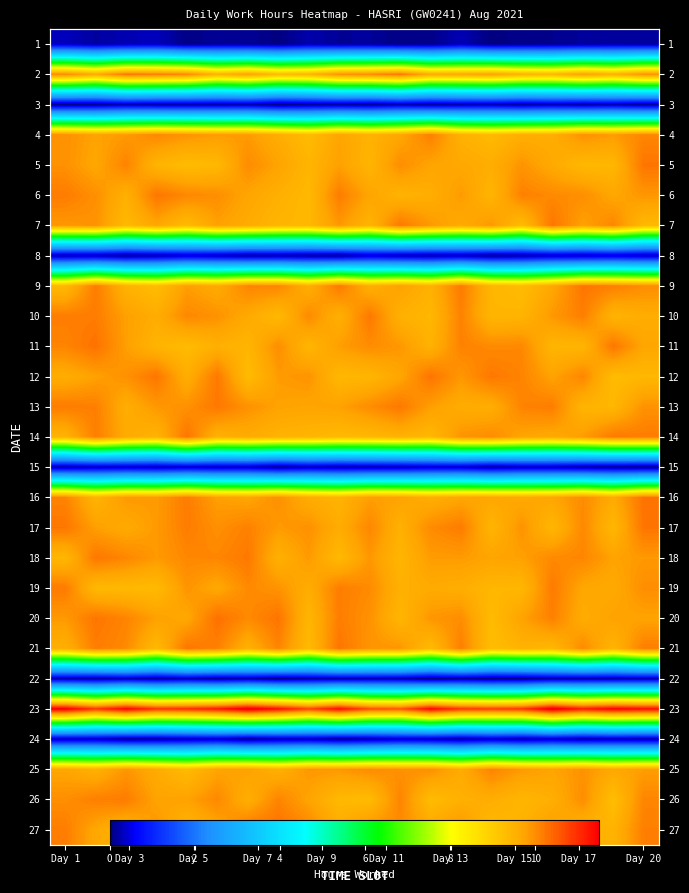

At which category is the sum across all series the highest?

Day 20